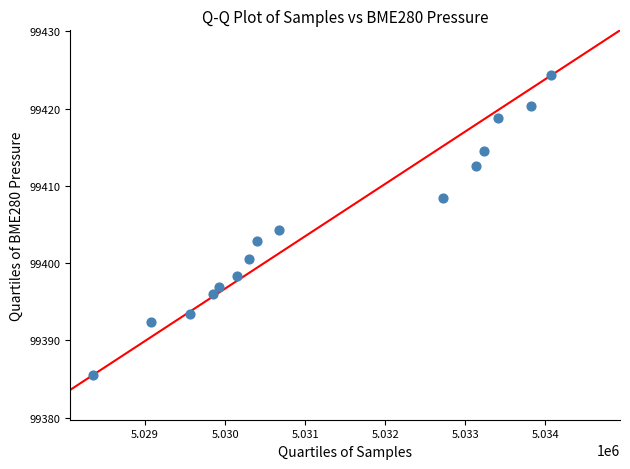

What is the range of X values (max minus min)?

5719.0